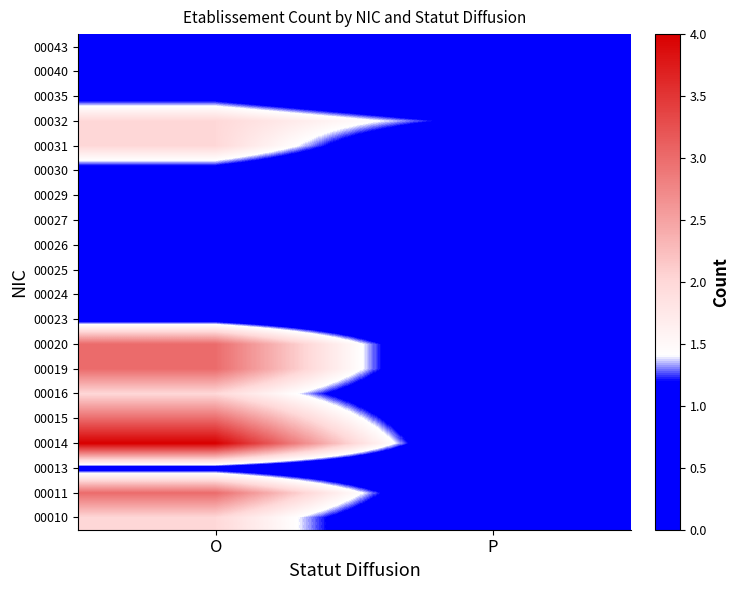

At which category is the sum across all series the highest?

O